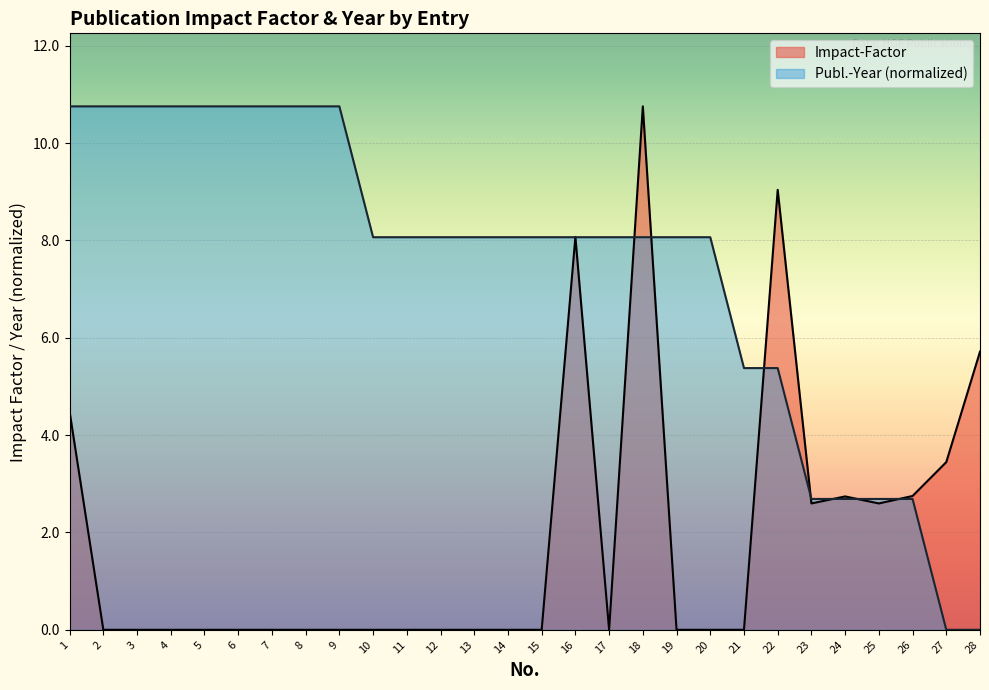

True or false: Publ.-Year and Impact-Factor intersect in this chart.

True